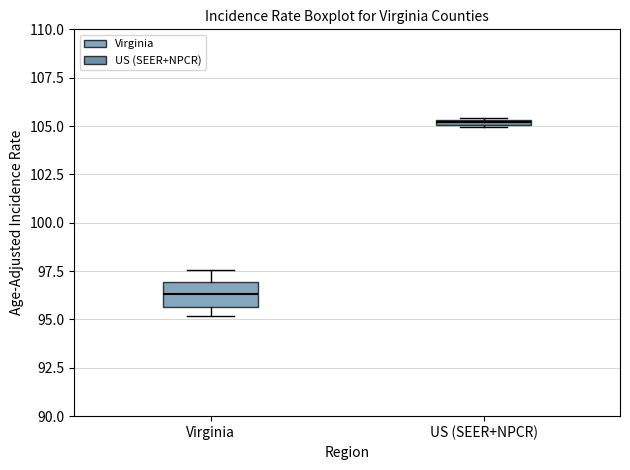

Where does the upper whisker of the box for Virginia end on the y-axis? The values are not printed on the chart, so give them approximately, as read against the axis.

97.5